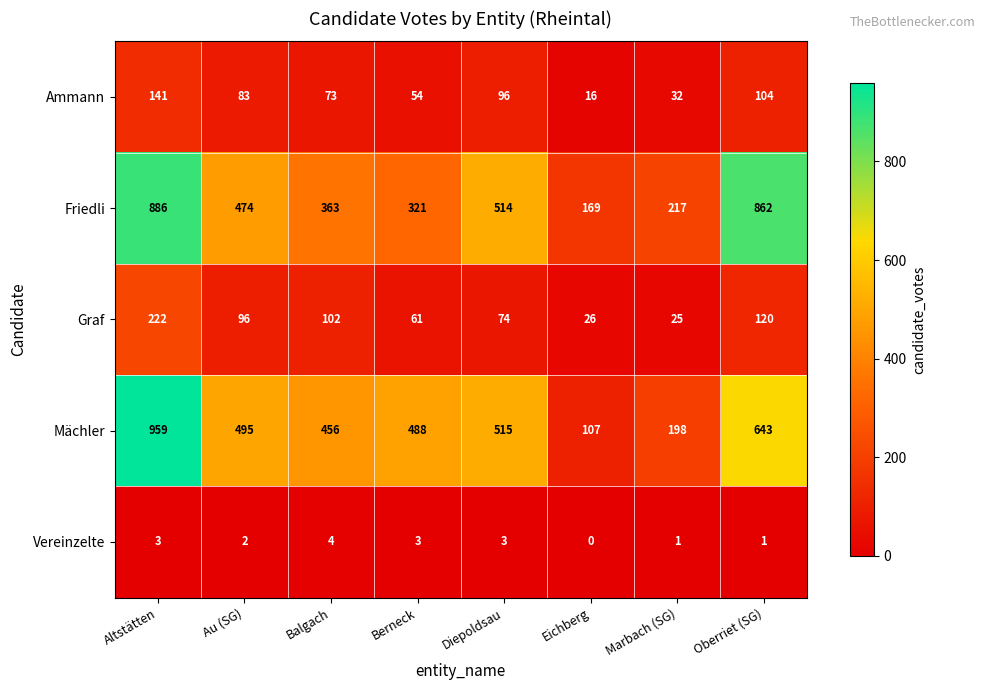

Which series has the largest range (max minus min)?

Mächler